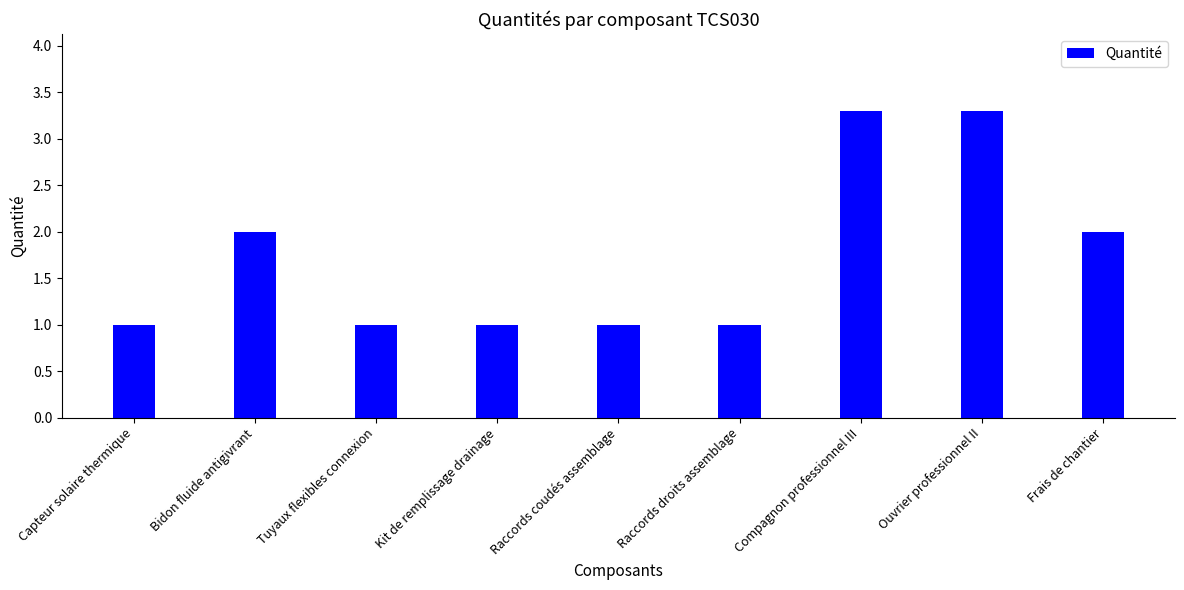

What is the sum of the values at Capteur solaire thermique and Compagnon professionnel III?

4.3